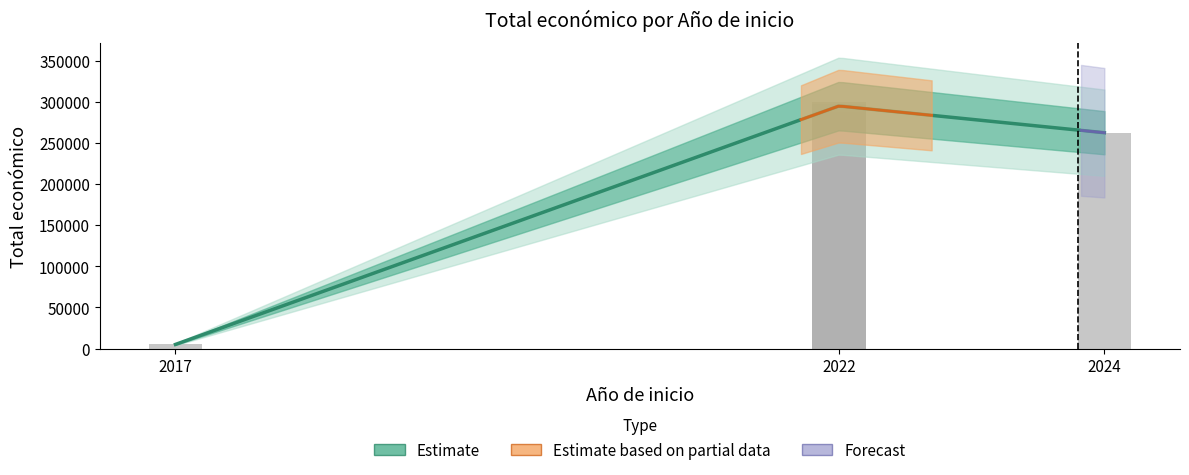

True or false: the data shows 297409 at 2022.

True